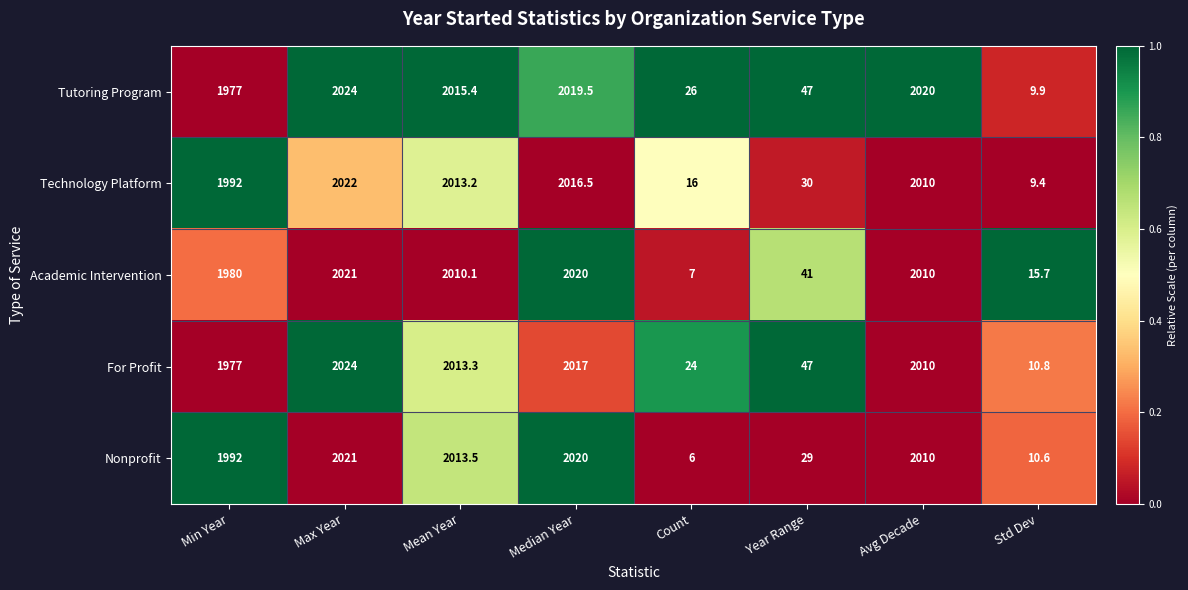

What is the difference between the highest and lowest values at Min Year?

15.0